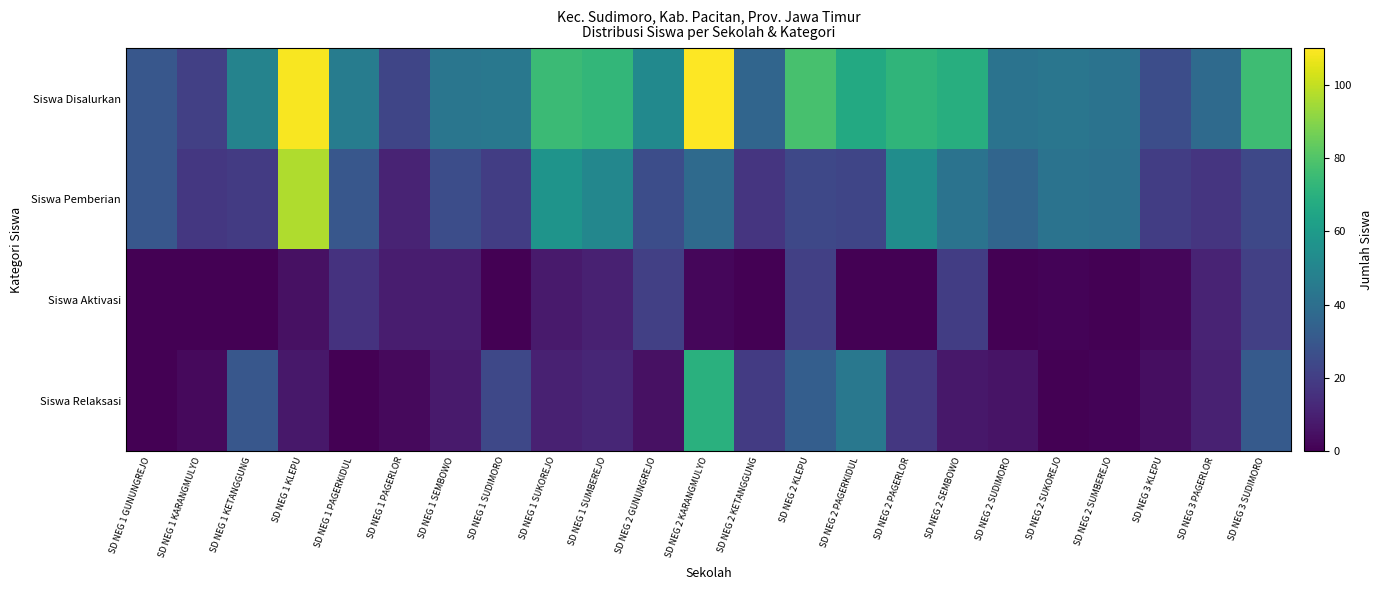

At SD NEG 2 PAGERLOR, list the series in order from largest to smallest.

Siswa Disalurkan, Siswa Pemberian, Siswa Relaksasi, Siswa Aktivasi